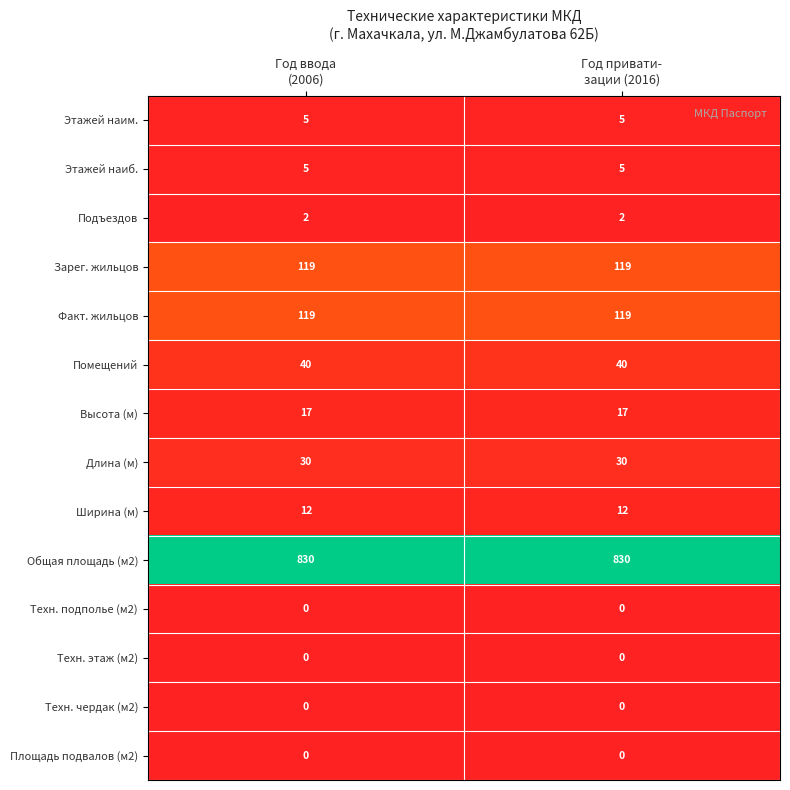

Reading right to left, list all the values displayed in this chart.

Этажей наим.: 5	5
Этажей наиб.: 5	5
Подъездов: 2	2
Зарег. жильцов: 119	119
Факт. жильцов: 119	119
Помещений: 40	40
Высота (м): 17	17
Длина (м): 30	30
Ширина (м): 12	12
Общая площадь (м2): 830	830
Техн. подполье (м2): 0	0
Техн. этаж (м2): 0	0
Техн. чердак (м2): 0	0
Площадь подвалов (м2): 0	0